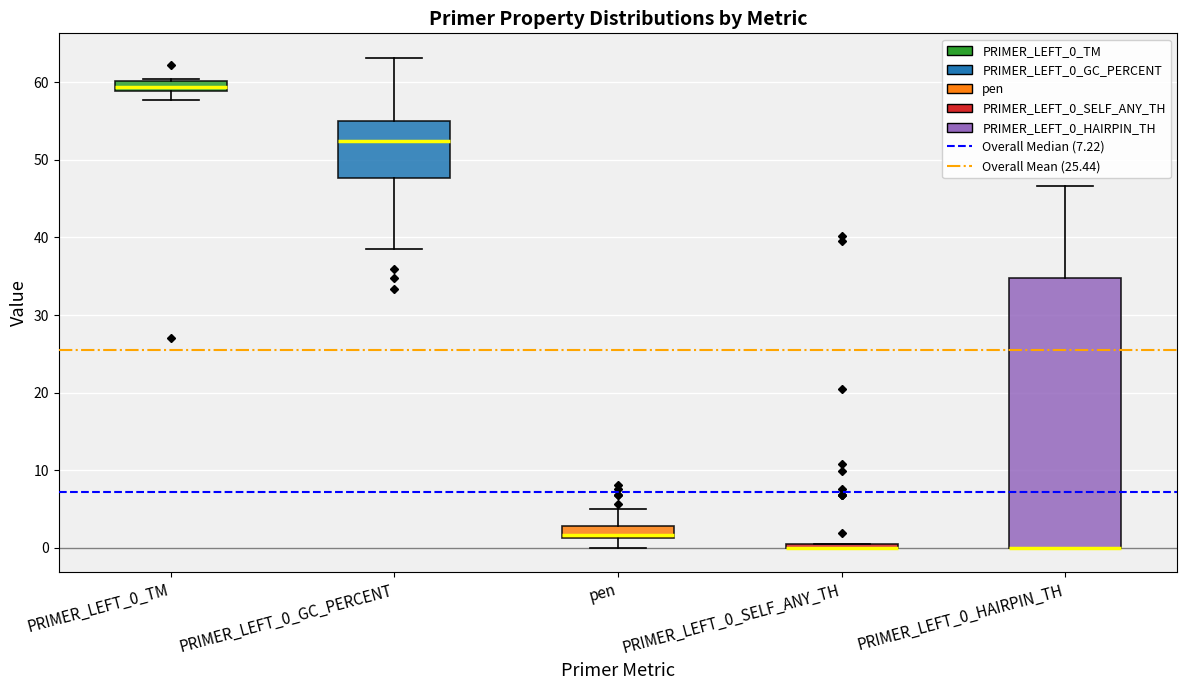

Comparing the boxes themselves (not the whiskers), which one is the tallest?

PRIMER_LEFT_0_HAIRPIN_TH